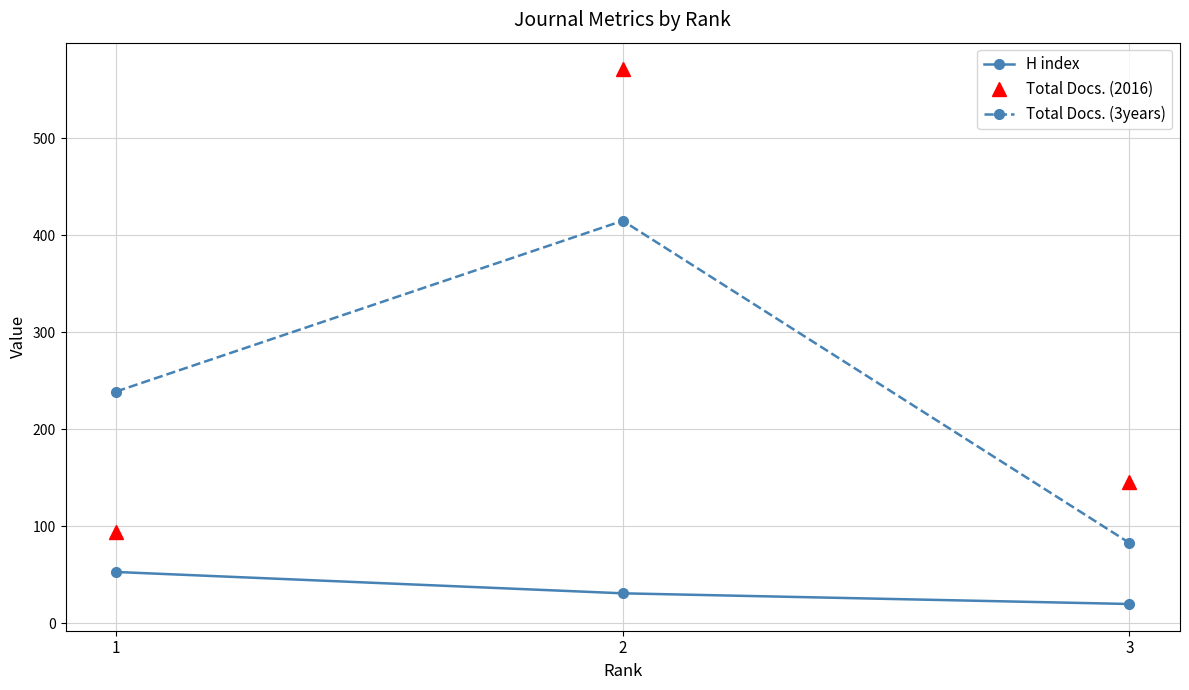

At which category is the sum across all series the highest?

2